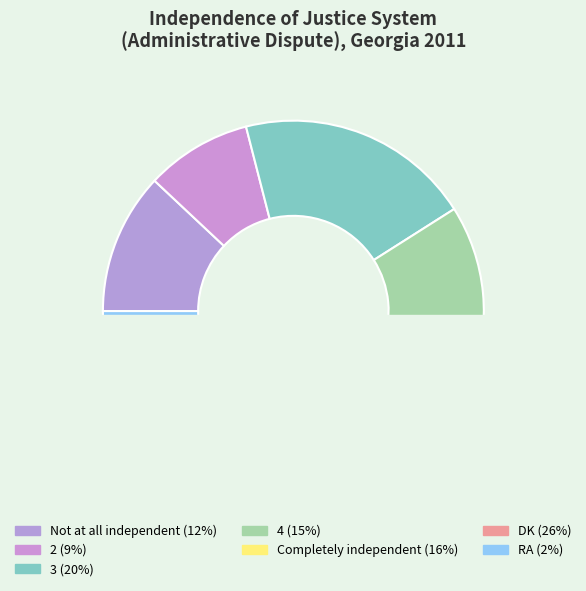

To the nearest percent, what portion does RA represent?

2%